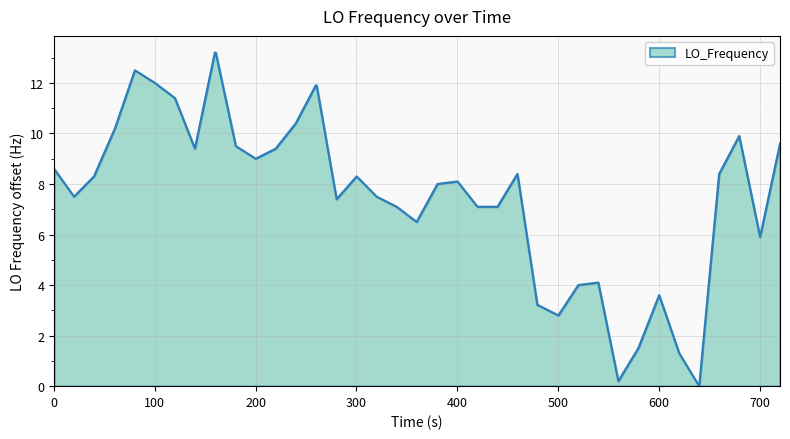

What is the greatest value displayed?

13.2